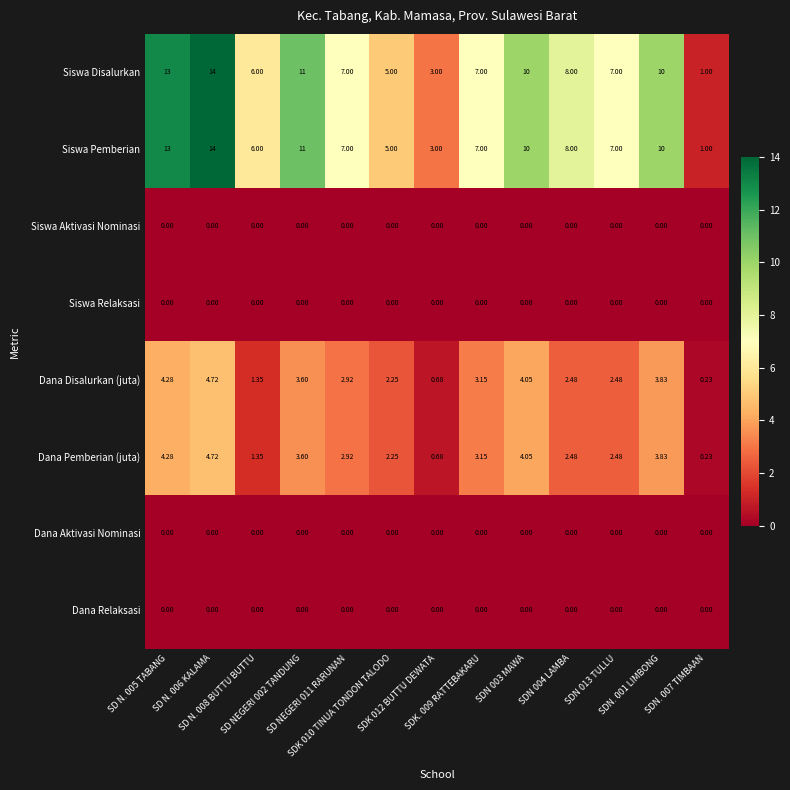

How many values in the Dana Disalurkan (juta) series are below 2?

3